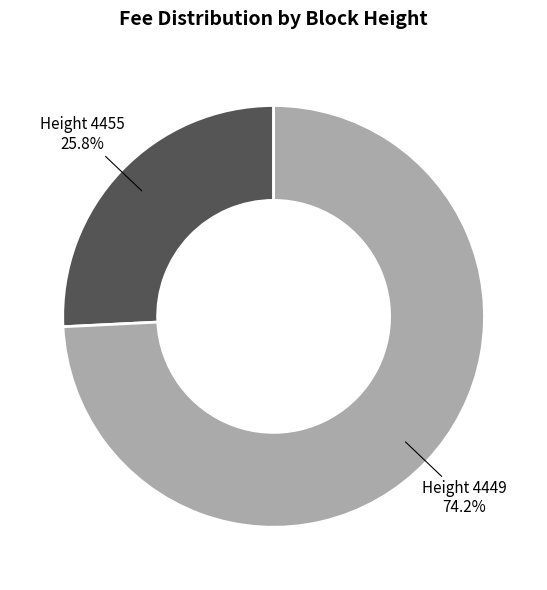

What is the smallest slice in the pie chart?

4455